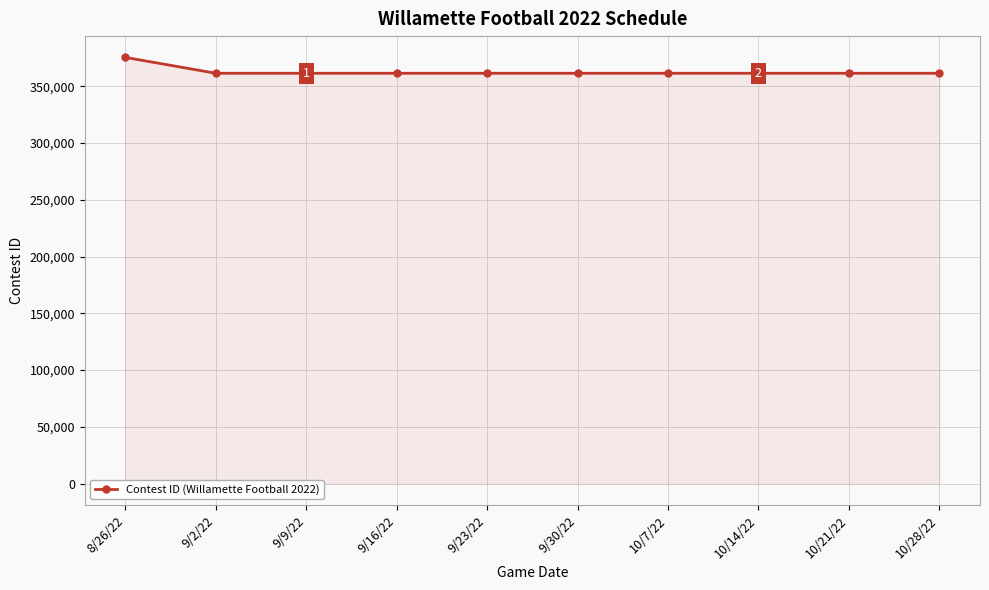

The chart shows a value of 361445 at 10/21/22. True or false?

True